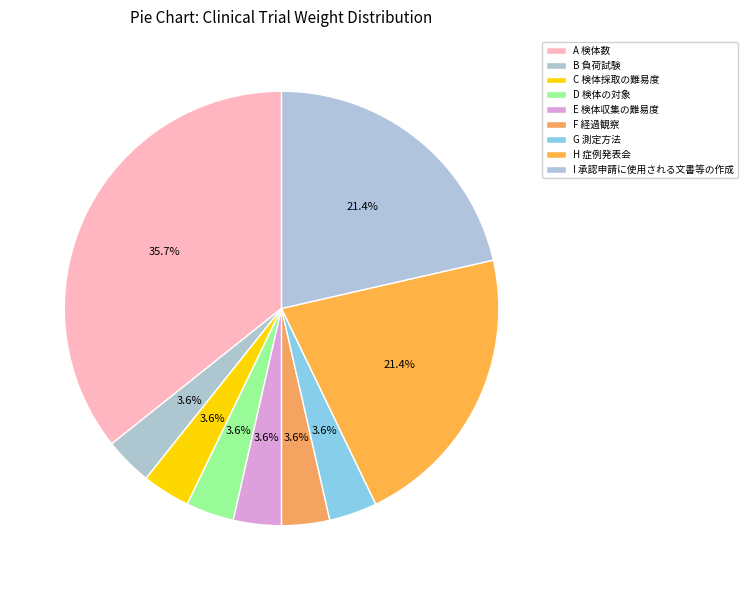

How many segments does this pie chart have?

9